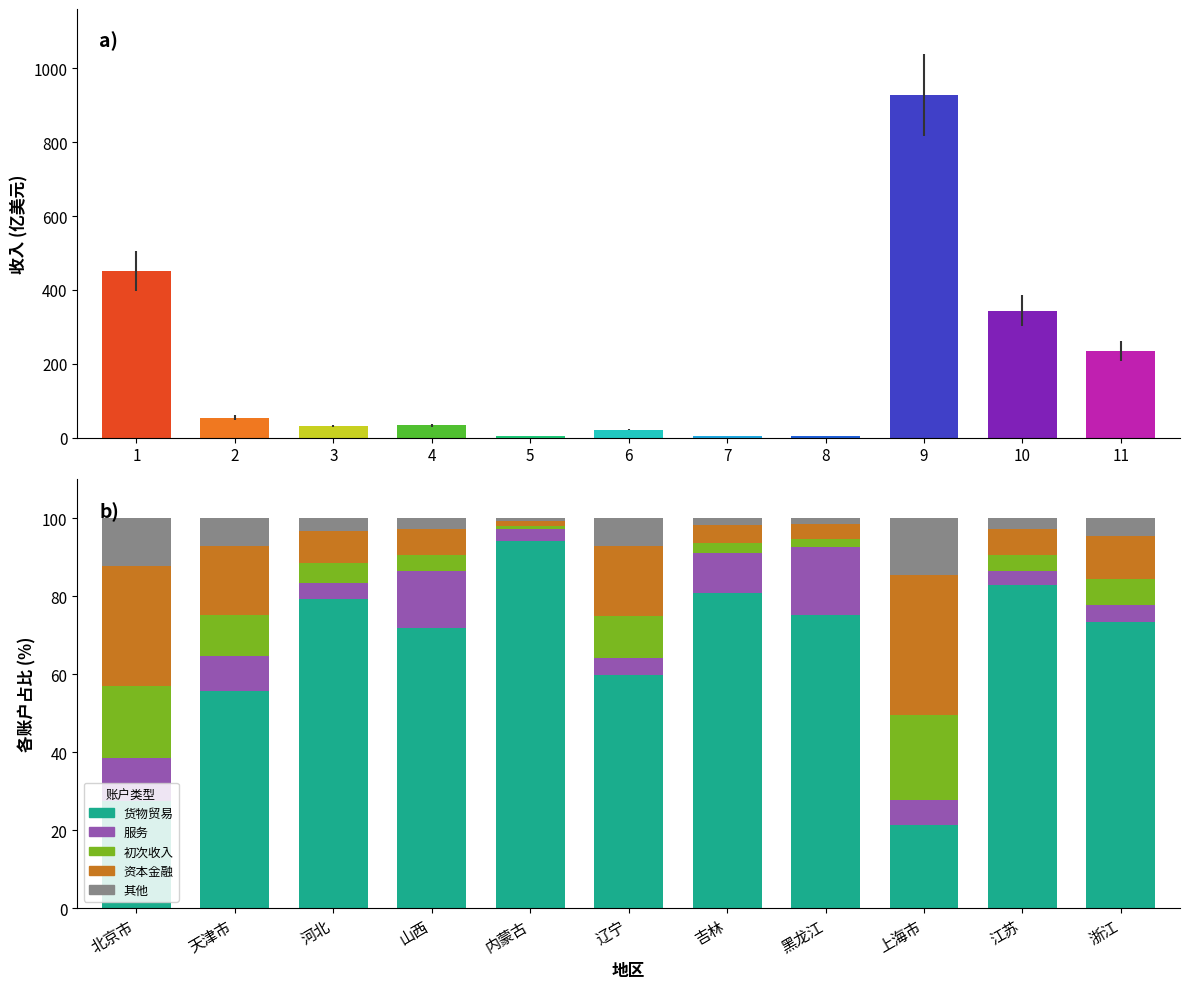

How many data points does each series have?

11